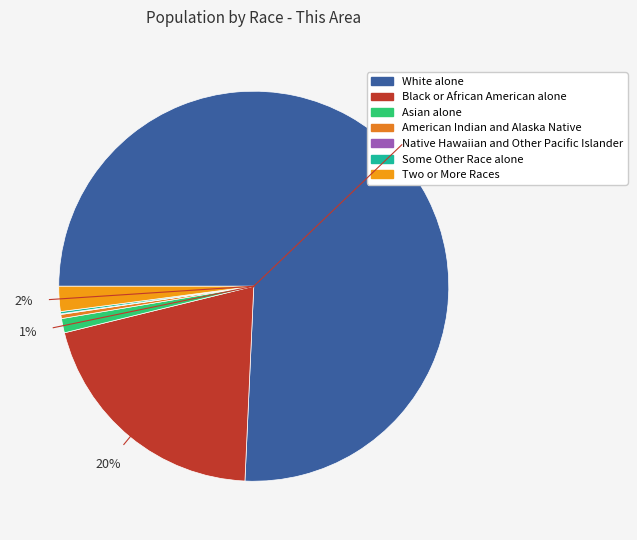

Is the sum of Native Hawaiian and Other Pacific Islander and Two or More Races greater than half?

No